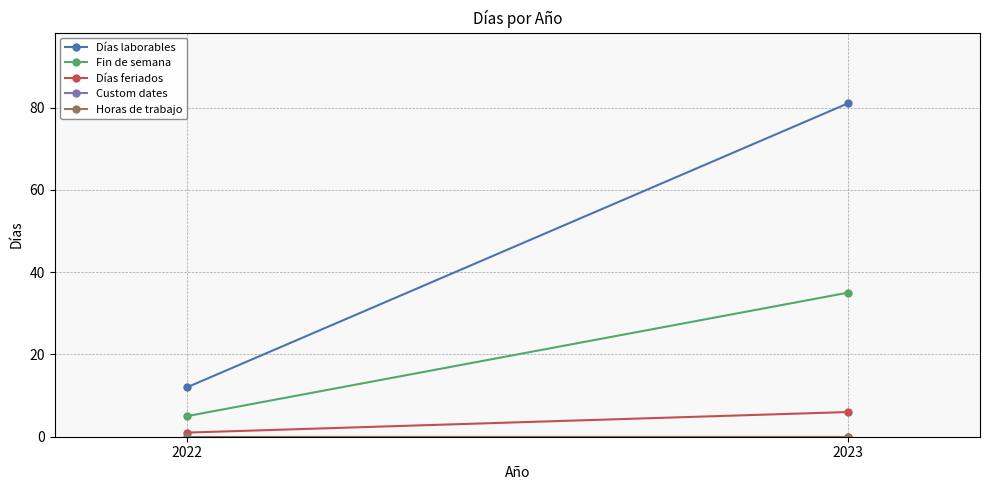

What is the total value across all series at 2022?

18